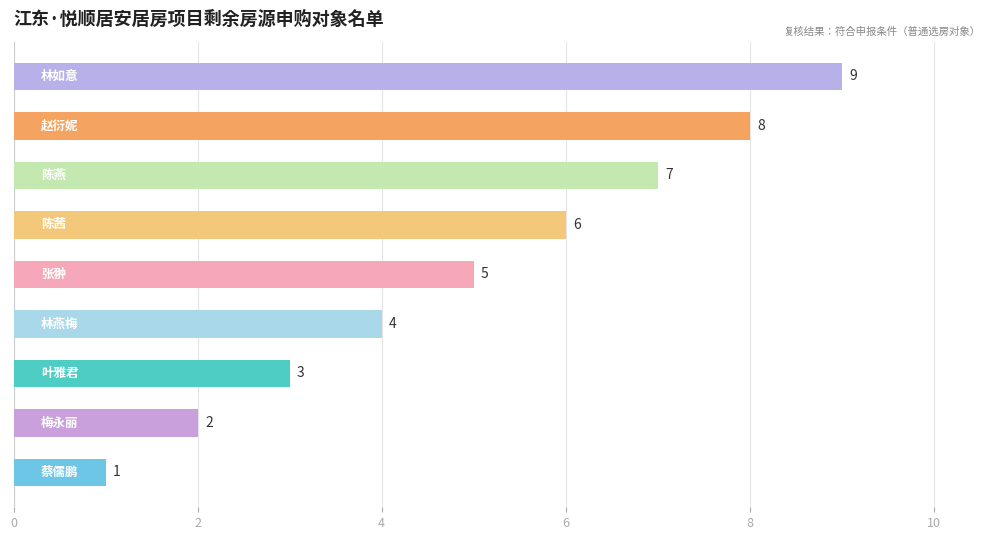

What is the greatest value displayed?

9